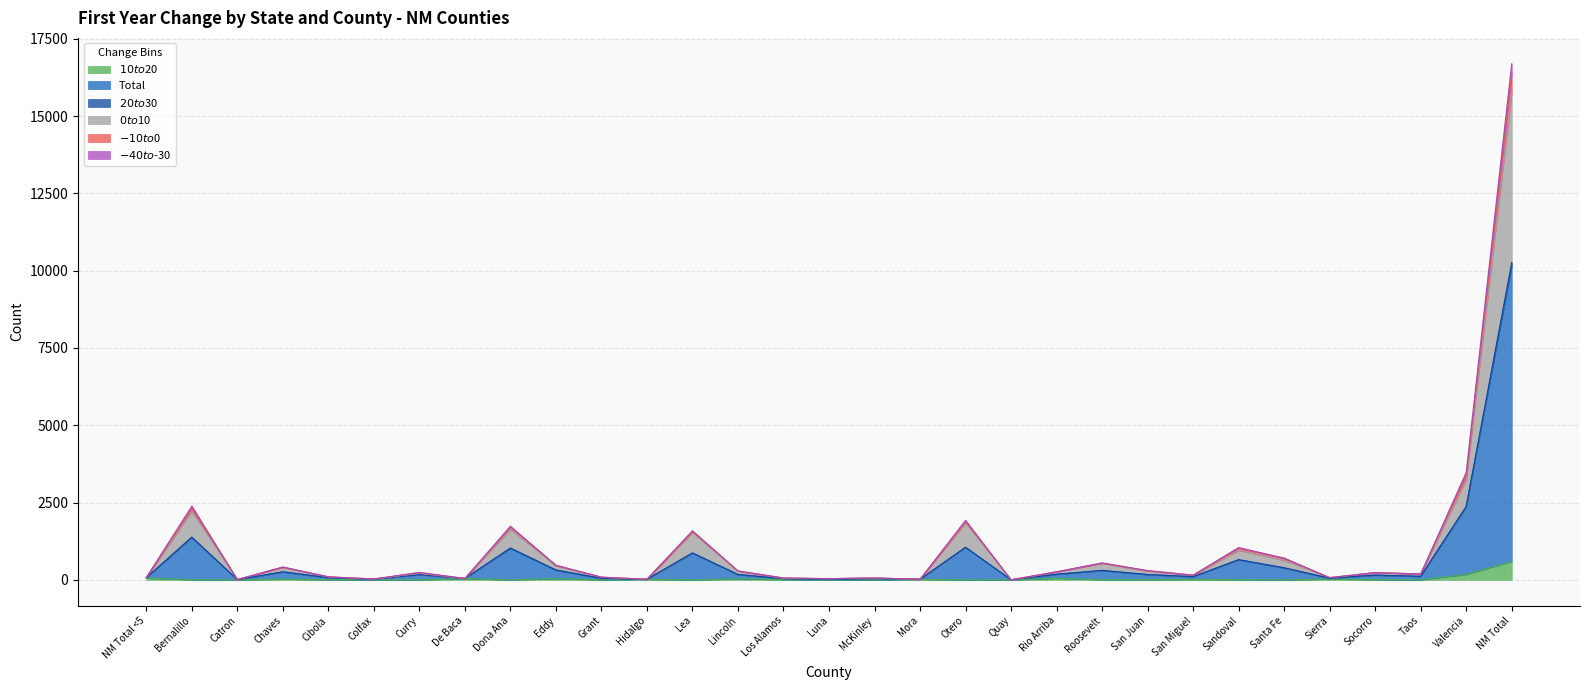

Does the chart display data point markers on the line(s)?

No